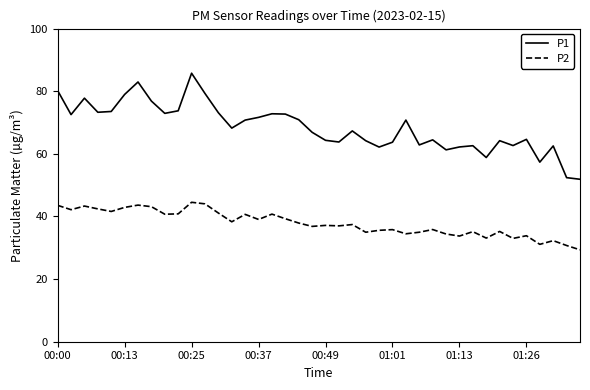

What is the greatest value displayed?

85.8